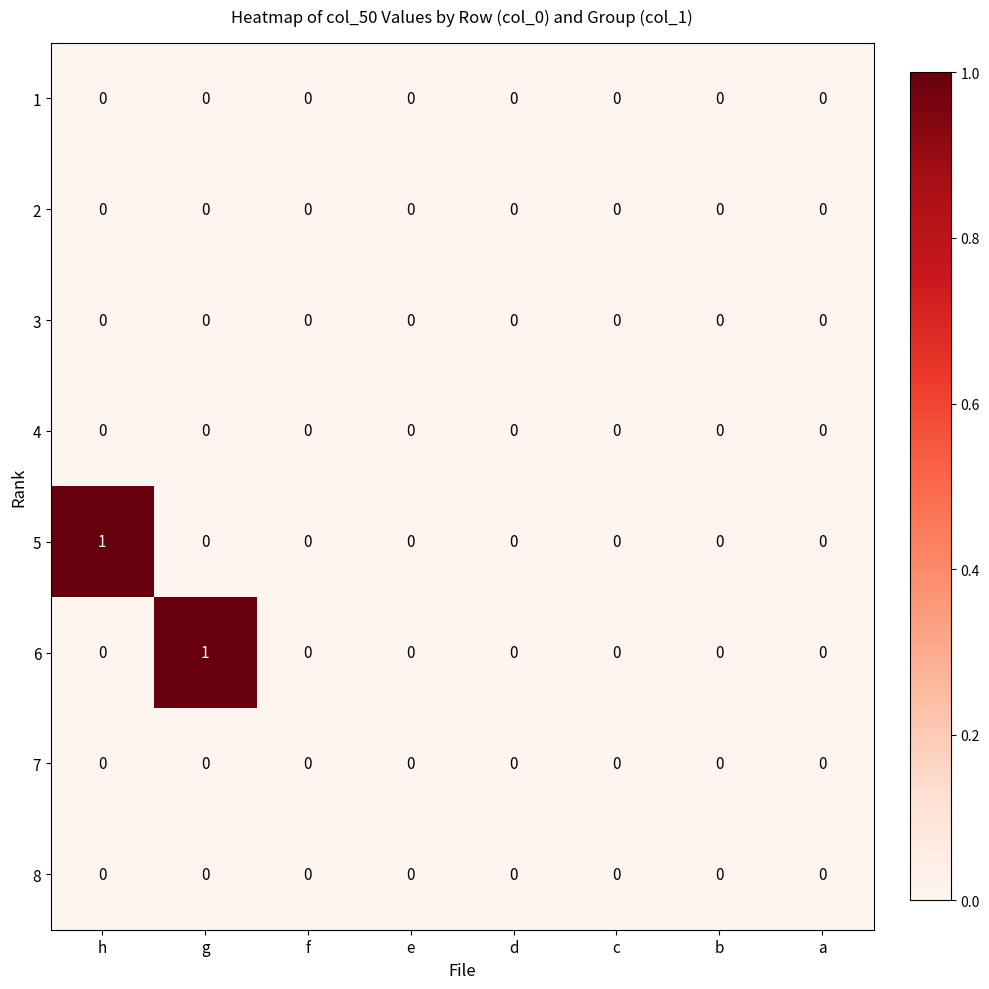

Which series changed the most between g and a?

6